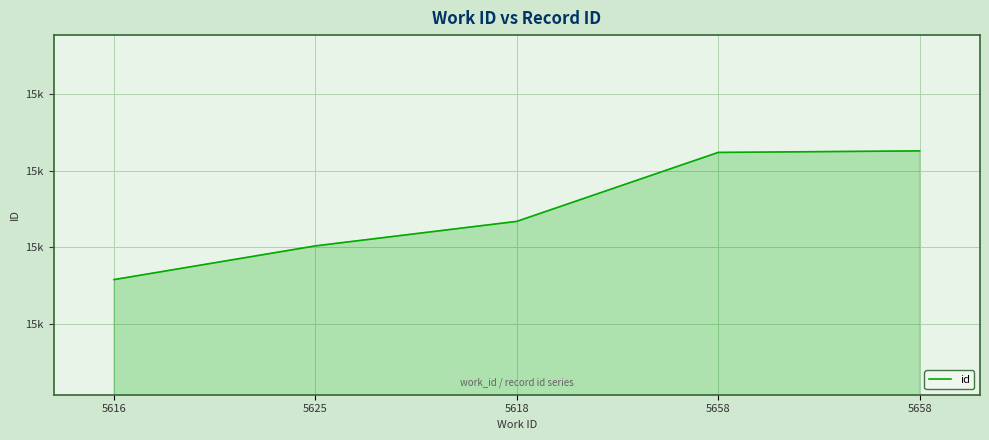

Which has a higher value, 5658 or 5616?

5658